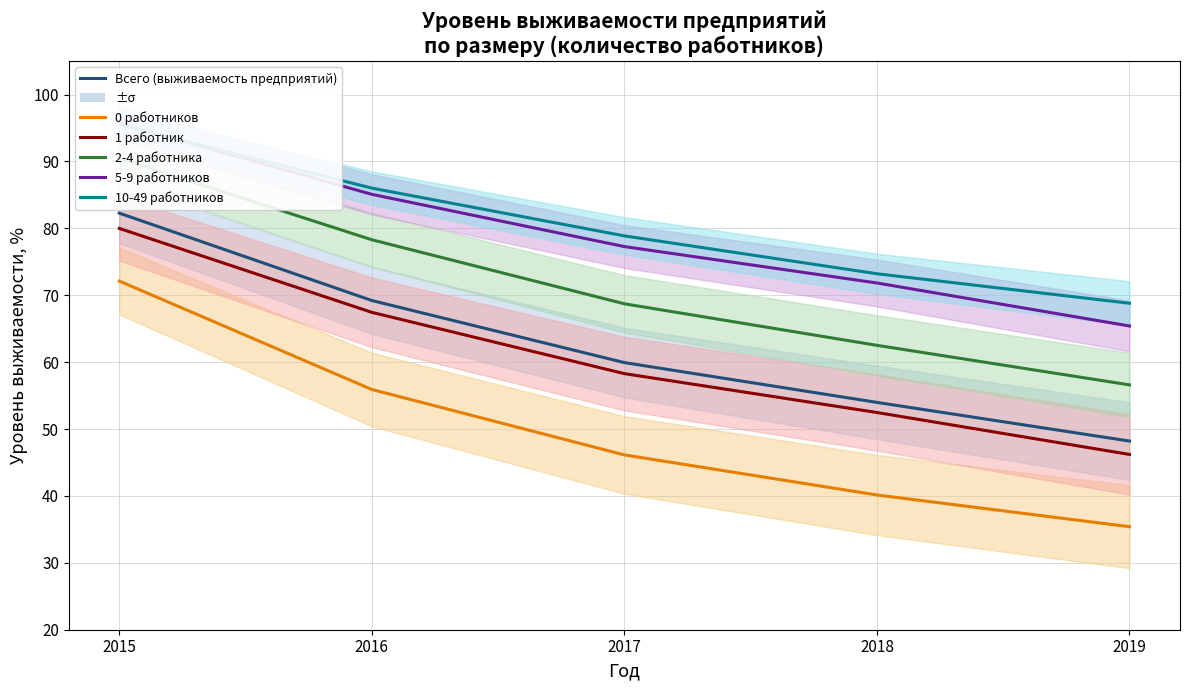

Which series has the largest range (max minus min)?

0 работников